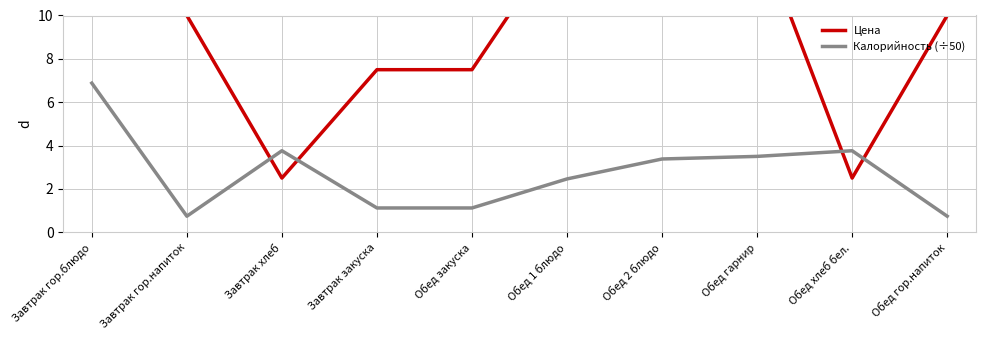

At which category does Цена reach its first local valley?

Завтрак хлеб